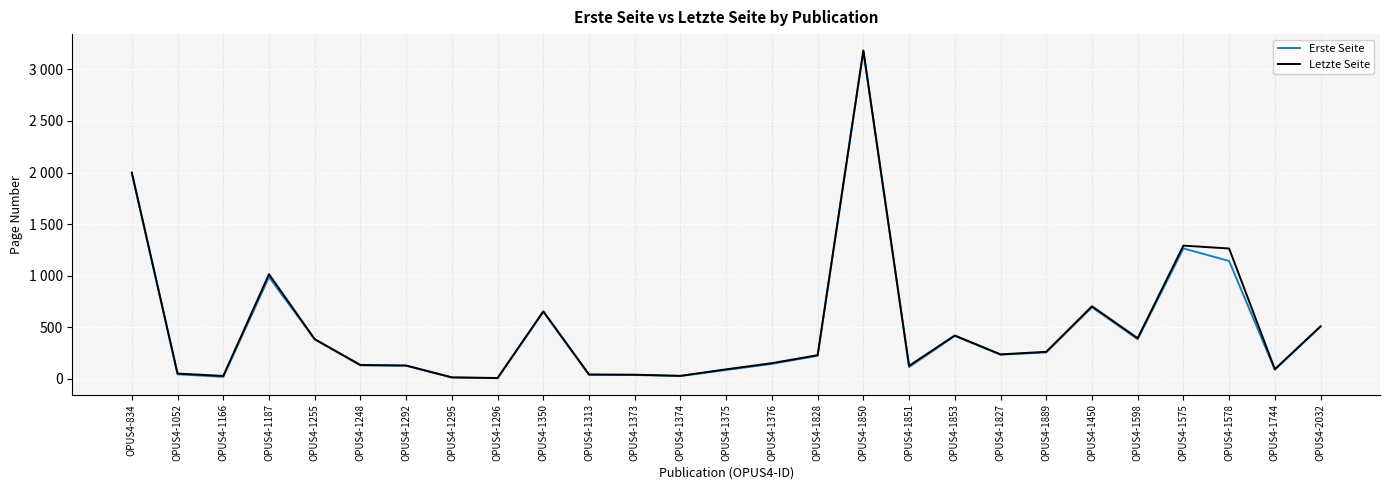

The Letzte Seite series shows 263 at OPUS4-1889. True or false?

True